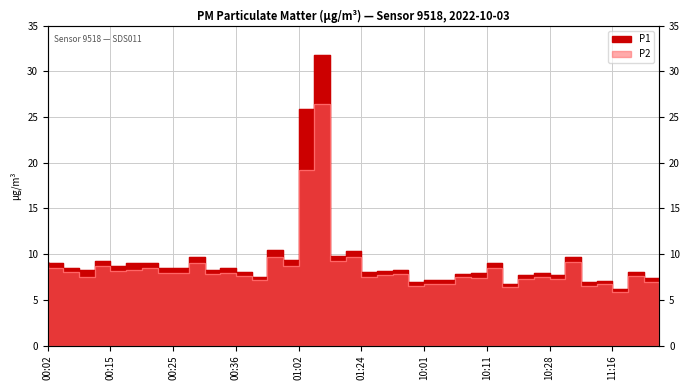

Reading left to right, transcribe all the data shown in this chart.

P1: 00:02=9.2	00:04=9.0	00:07=8.5	00:09=8.2	00:15=9.3	00:18=8.8	00:20=9.1	00:23=9.1	00:25=8.5	00:28=8.4	00:31=9.7	00:33=8.3	00:36=8.5	00:42=8.1	00:44=7.5	00:56=10.5	01:02=9.3	01:05=25.9	01:11=31.8	01:22=9.8	01:24=10.4	09:53=8.0	09:55=8.2	09:58=8.3	10:01=6.9	10:03=7.2	10:06=7.2	10:09=7.9	10:11=7.9	10:17=9.1	10:22=6.7	10:25=7.8	10:28=7.9	10:37=7.8	10:56=9.7	11:10=6.9	11:16=7.1	11:18=6.2	11:21=8.1	11:27=7.4
P2: 00:02=8.7	00:04=8.4	00:07=8.0	00:09=7.5	00:15=8.7	00:18=8.2	00:20=8.2	00:23=8.5	00:25=7.9	00:28=8.0	00:31=9.0	00:33=7.8	00:36=8.0	00:42=7.6	00:44=7.2	00:56=9.7	01:02=8.7	01:05=19.2	01:11=26.5	01:22=9.2	01:24=9.7	09:53=7.5	09:55=7.8	09:58=7.8	10:01=6.5	10:03=6.8	10:06=6.8	10:09=7.5	10:11=7.4	10:17=8.4	10:22=6.4	10:25=7.3	10:28=7.5	10:37=7.3	10:56=9.1	11:10=6.5	11:16=6.7	11:18=5.9	11:21=7.6	11:27=7.0